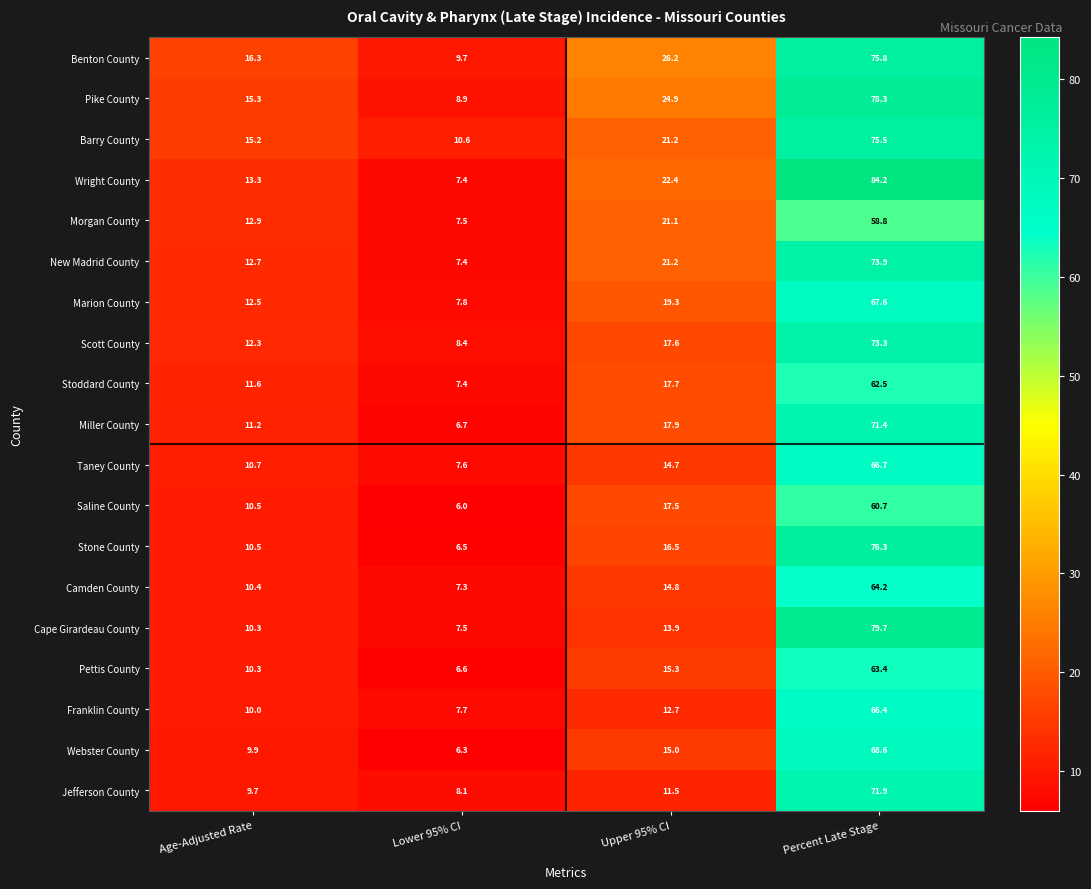

Rank the series by their maximum value, from highest to lowest.

Wright County, Cape Girardeau County, Pike County, Stone County, Benton County, Barry County, New Madrid County, Scott County, Jefferson County, Miller County, Webster County, Marion County, Taney County, Franklin County, Camden County, Pettis County, Stoddard County, Saline County, Morgan County